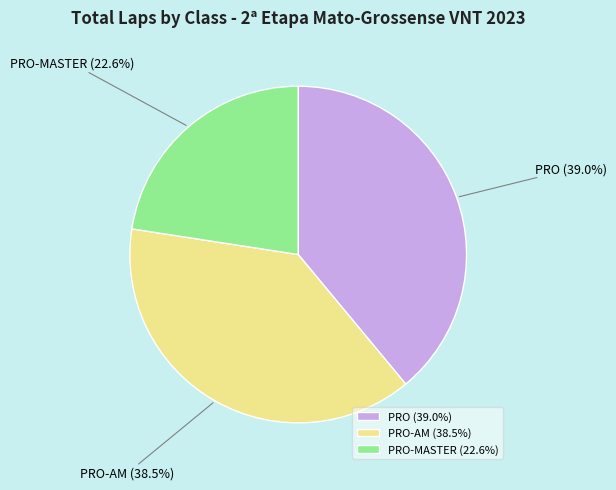

To the nearest percent, what is the difference between the largest and smallest slice percentages?

16%